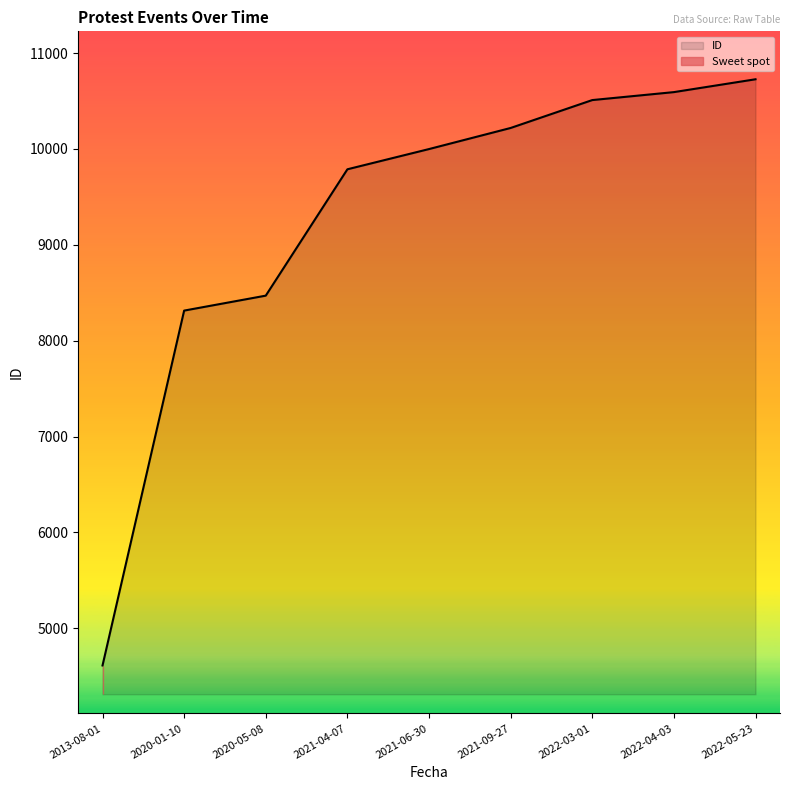

What value does the data have at 2013-08-01, to the nearest 10?

4610